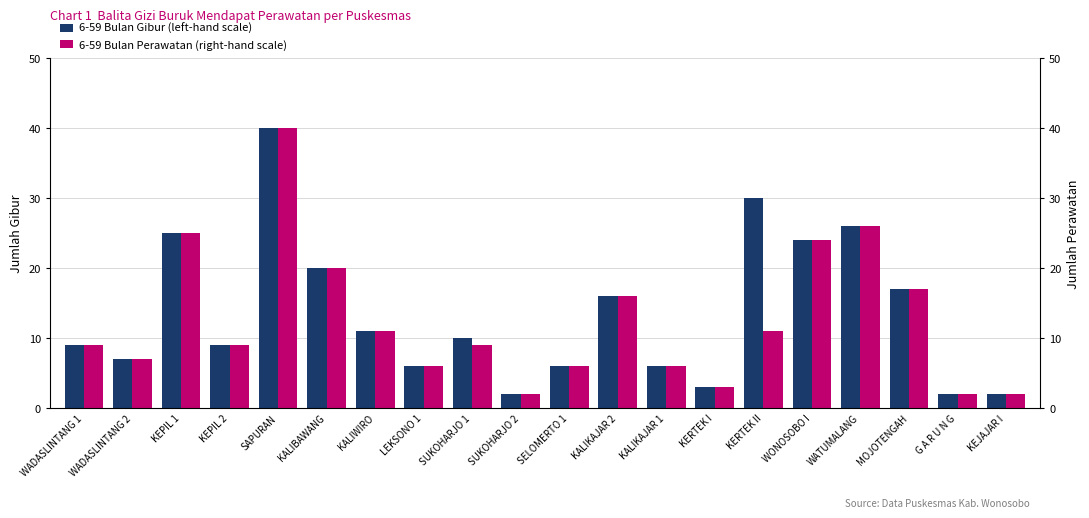

At which category does the chart reach its minimum across all series?

SUKOHARJO 2